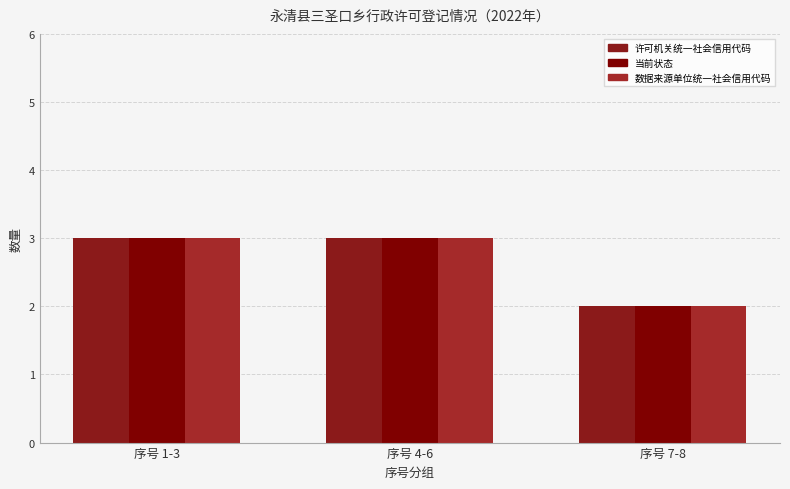

Reading right to left, extract all data points from this chart.

许可机关统一社会信用代码: 2	3	3
当前状态: 2	3	3
数据来源单位统一社会信用代码: 2	3	3